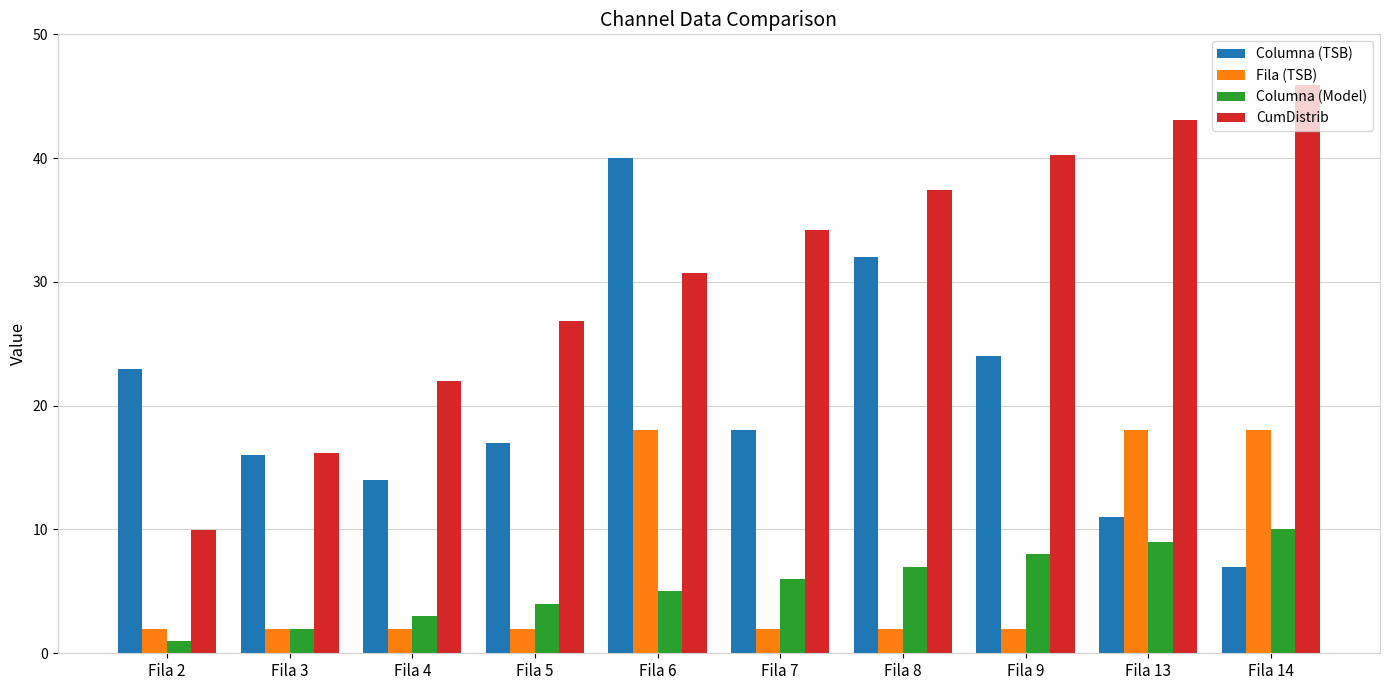

What is the average value of the Columna (Model) series?

5.5